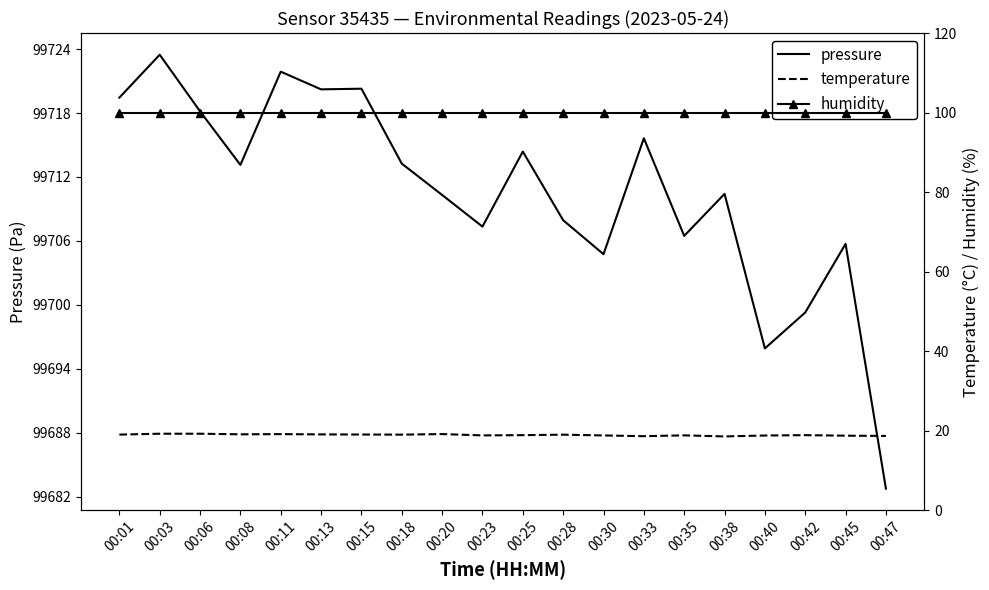

At which category is the sum across all series the highest?

00:03